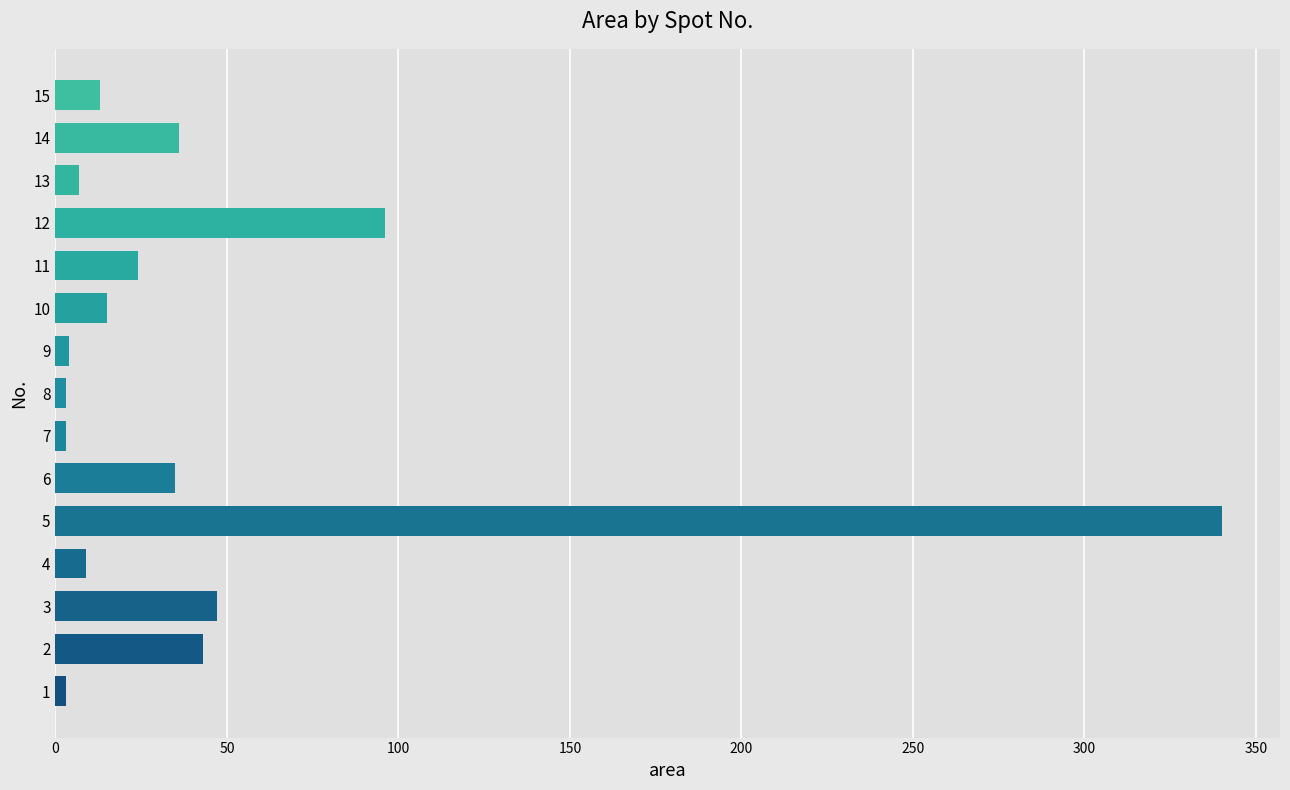

What is the difference between the maximum and second lowest values?

337